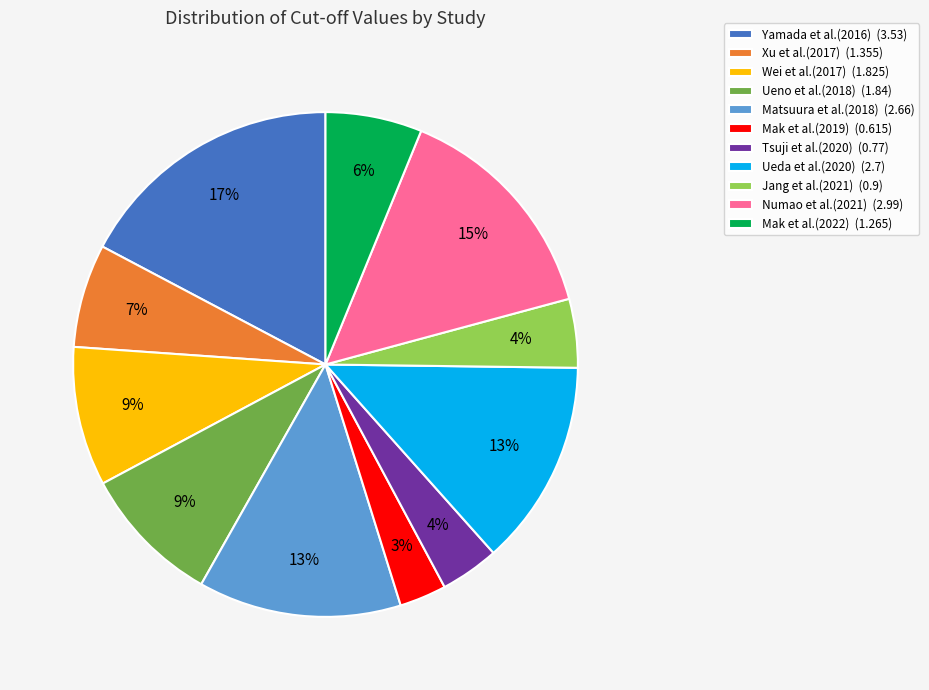

What percentage is the Tsuji et al.(2020) slice, to the nearest percent?

4%